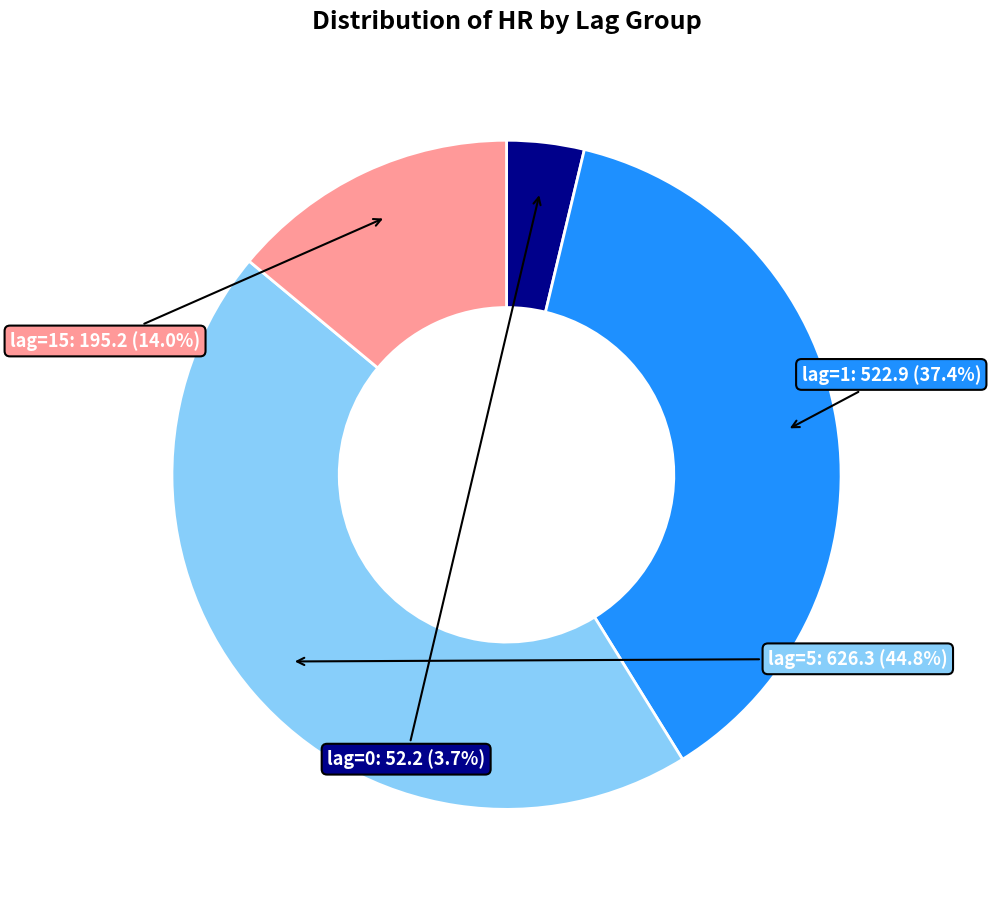

Combined, what portion of the pie is lag=15 and lag=0?

17.7%